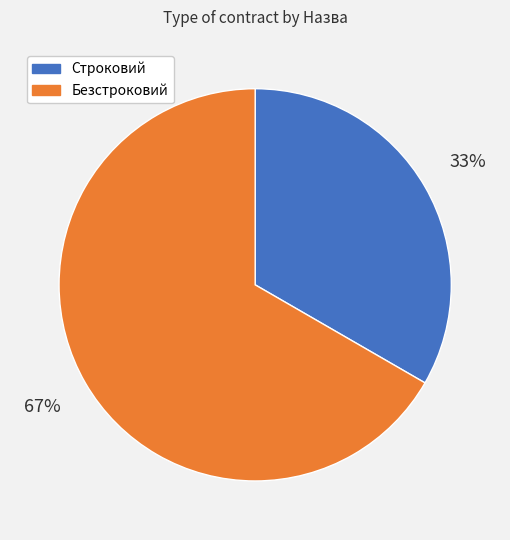

Is it true that Безстроковий is 67% of the pie?

True